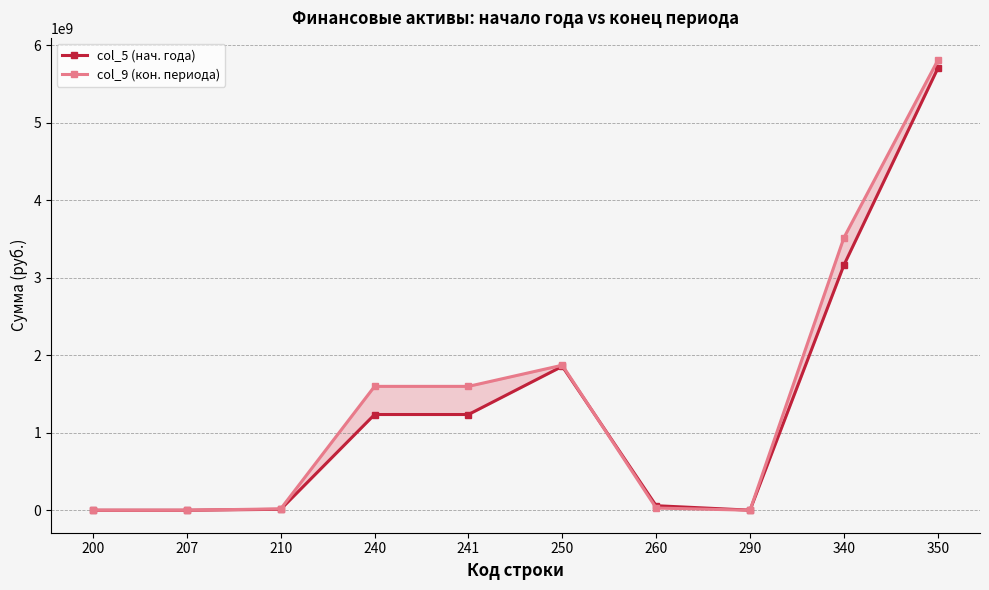

What is the sum of all col_9 (кон. периода) values?

14430567147.9